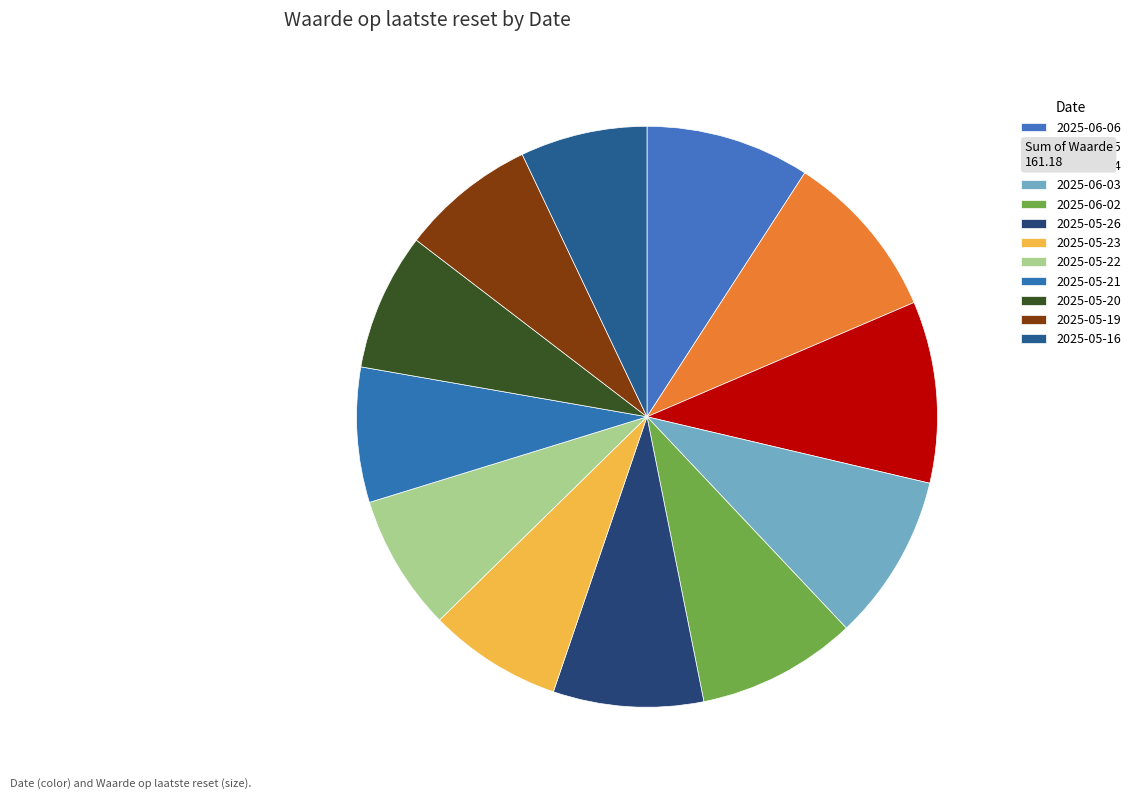

How many slices are in this pie chart?

12